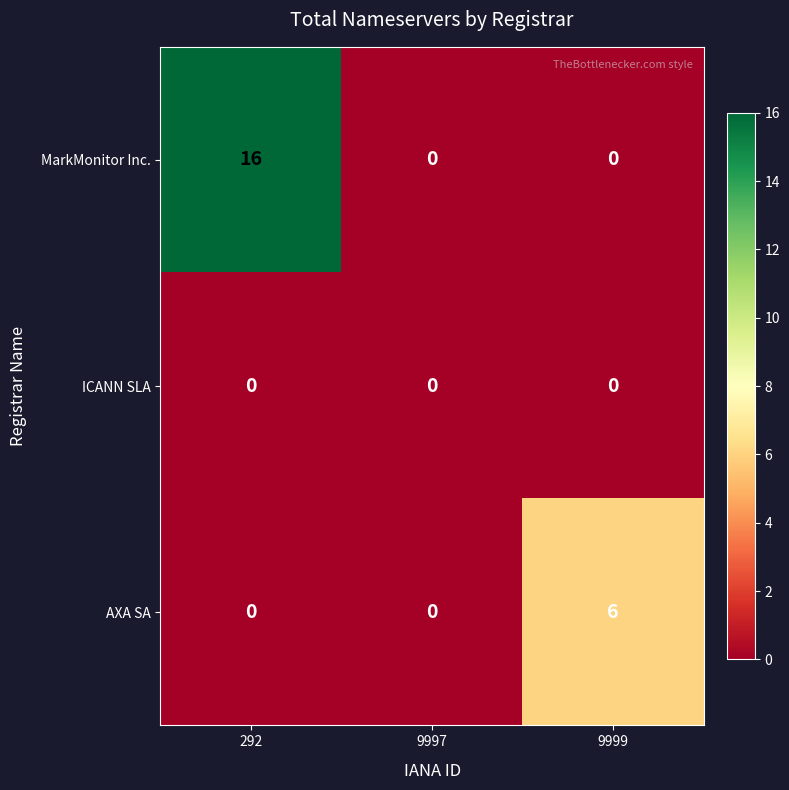

At which category is the sum across all series the highest?

292